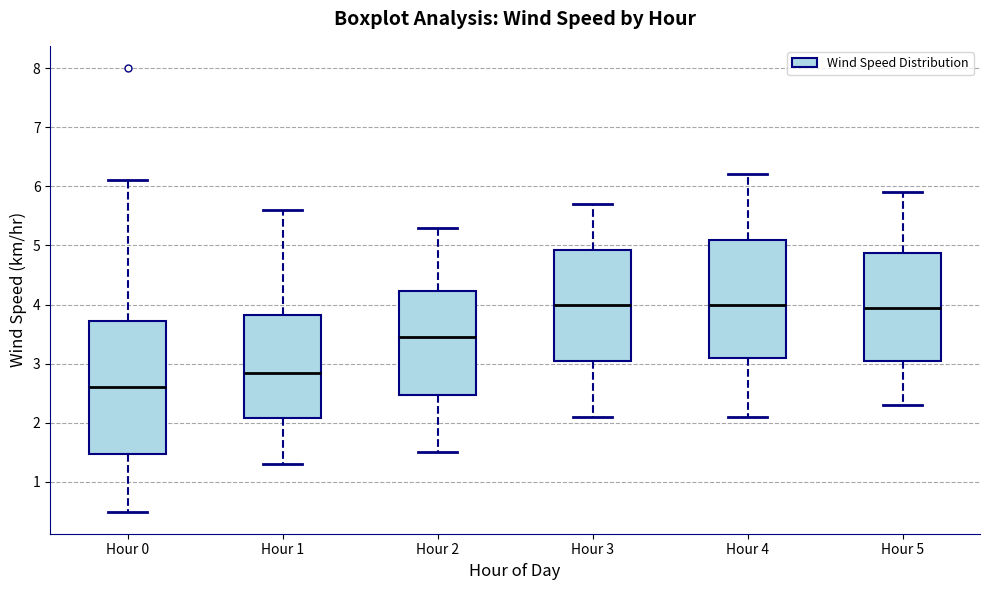

Which box's median line is the lowest?

Hour 0